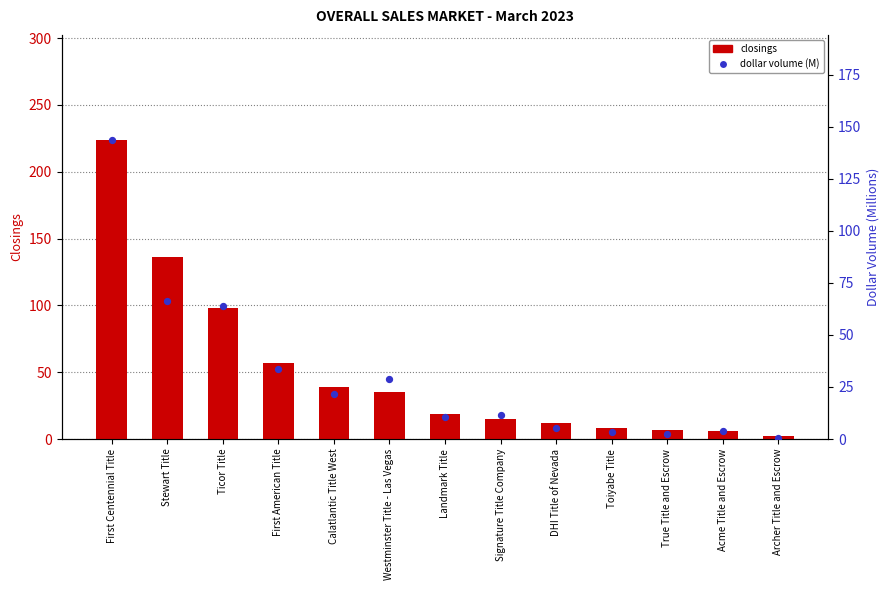

At how many categories does at least one series exceed 170?

1